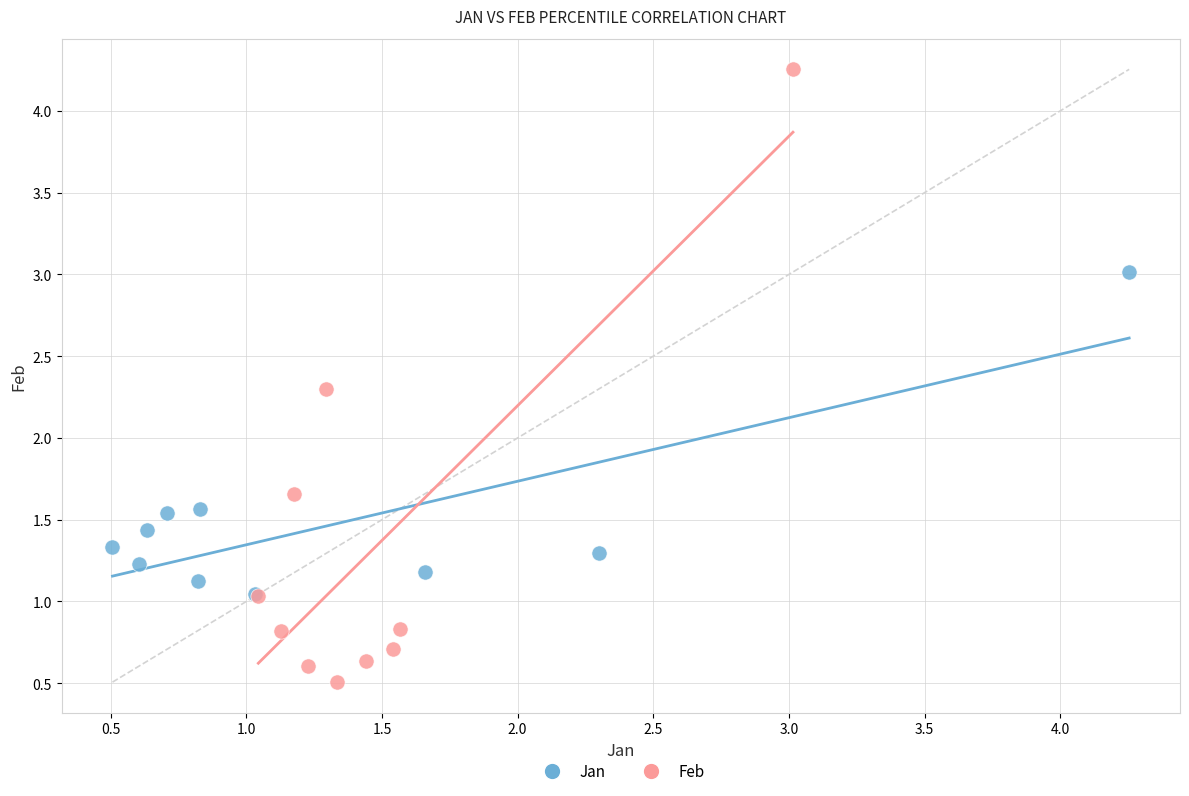

Which series contains the highest Y value?

Feb